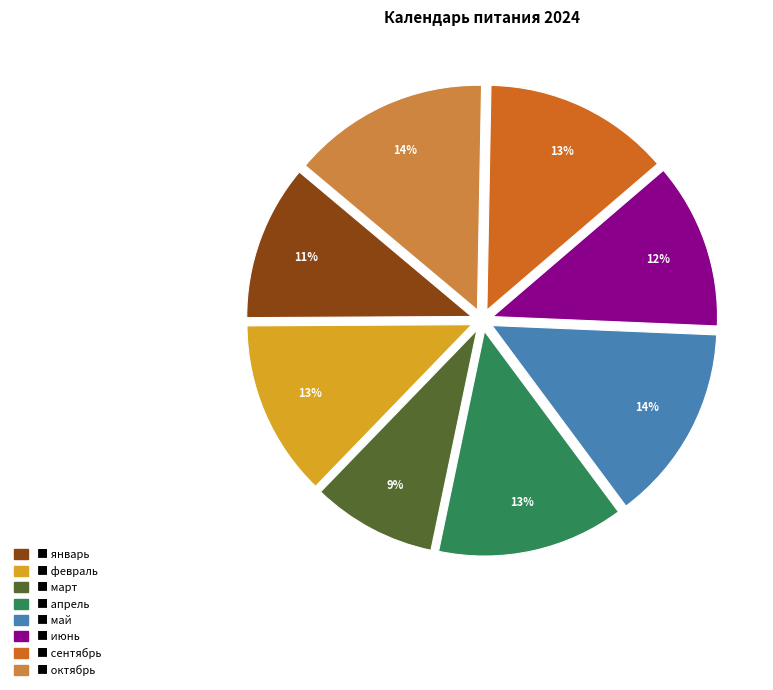

To the nearest percent, what is the difference between the largest and smallest slice percentages?

5%